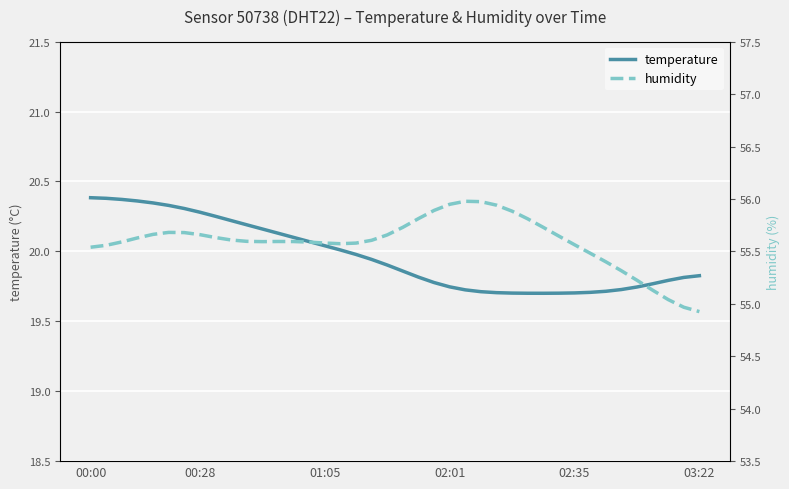

True or false: temperature has a value of 20.3 at 00:28.

True